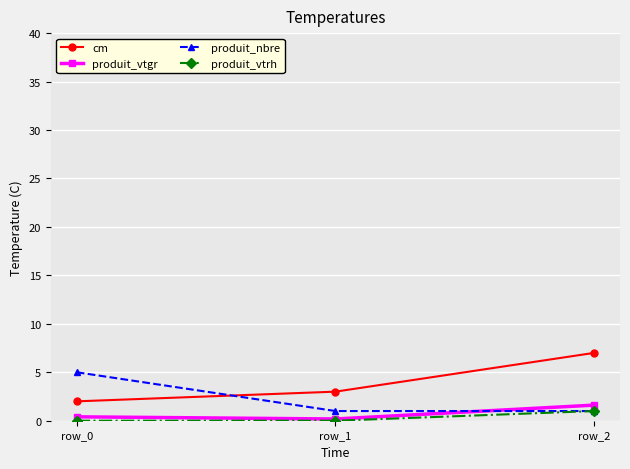

How many values in the cm series are below 3?

1